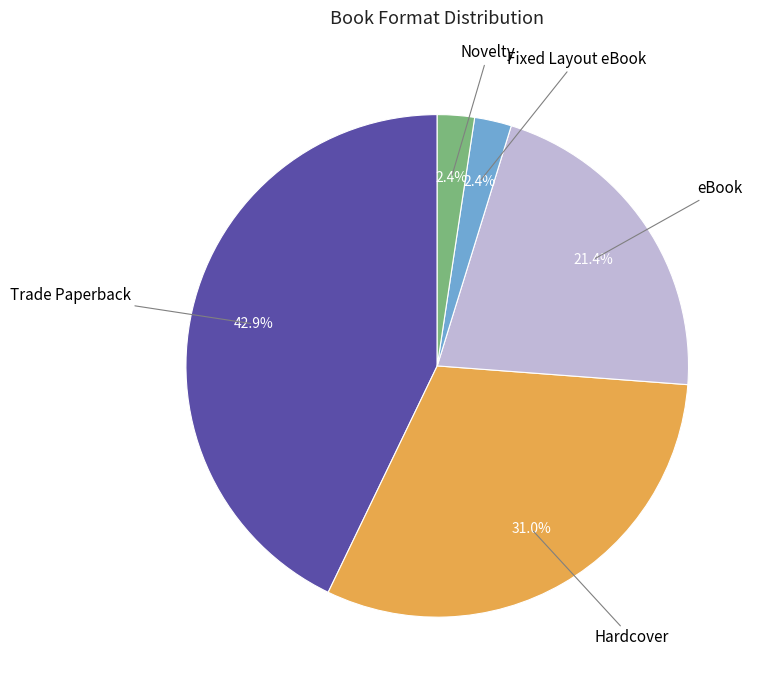

Is there any slice that represents more than half of the pie?

No